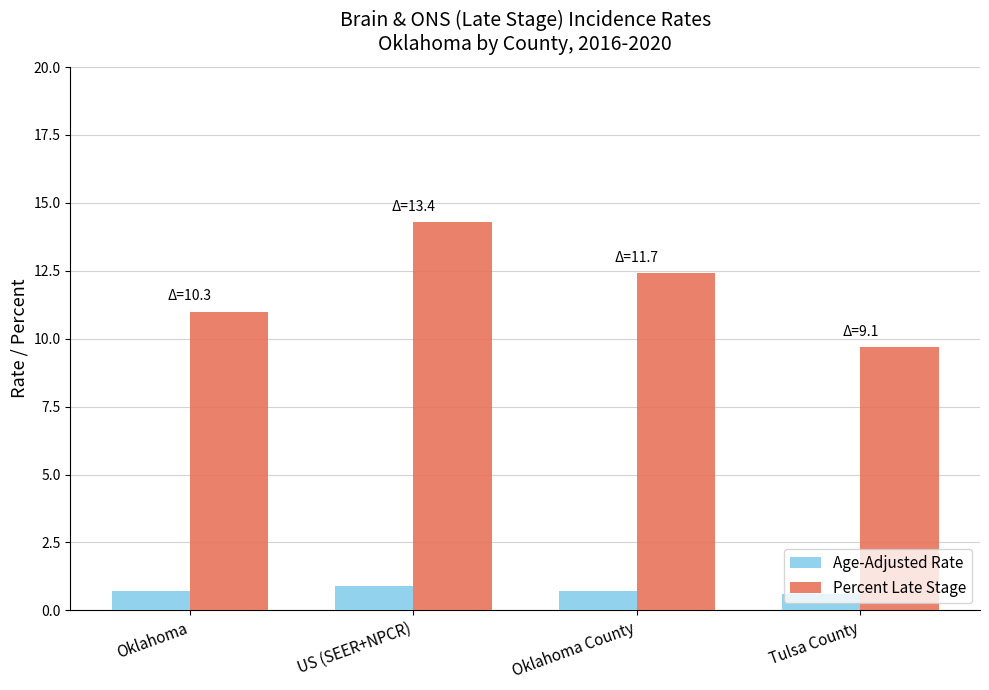

Which series has the widest spread of values?

Percent Late Stage